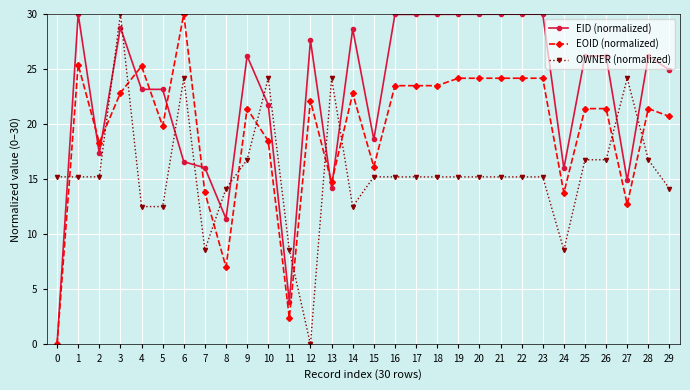

What is the greatest value displayed?

30.0